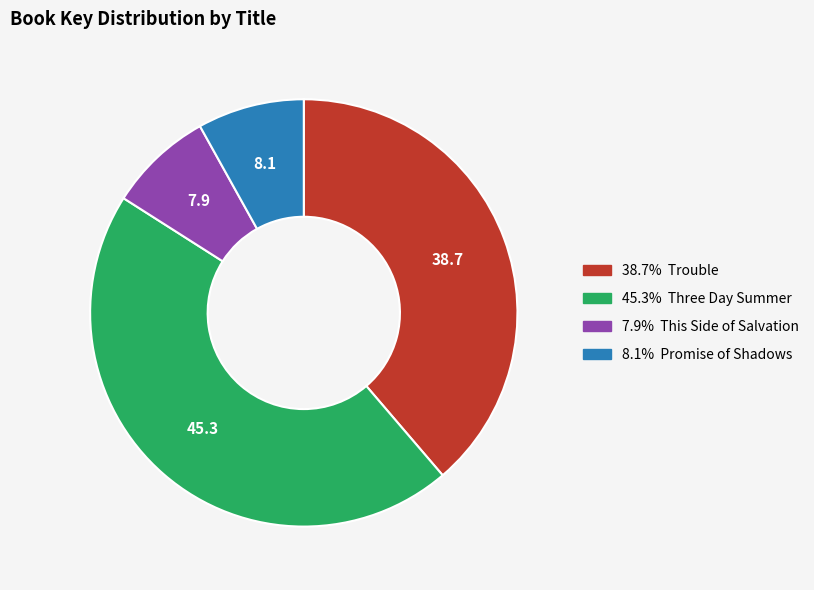

Is there any slice that represents more than half of the pie?

No